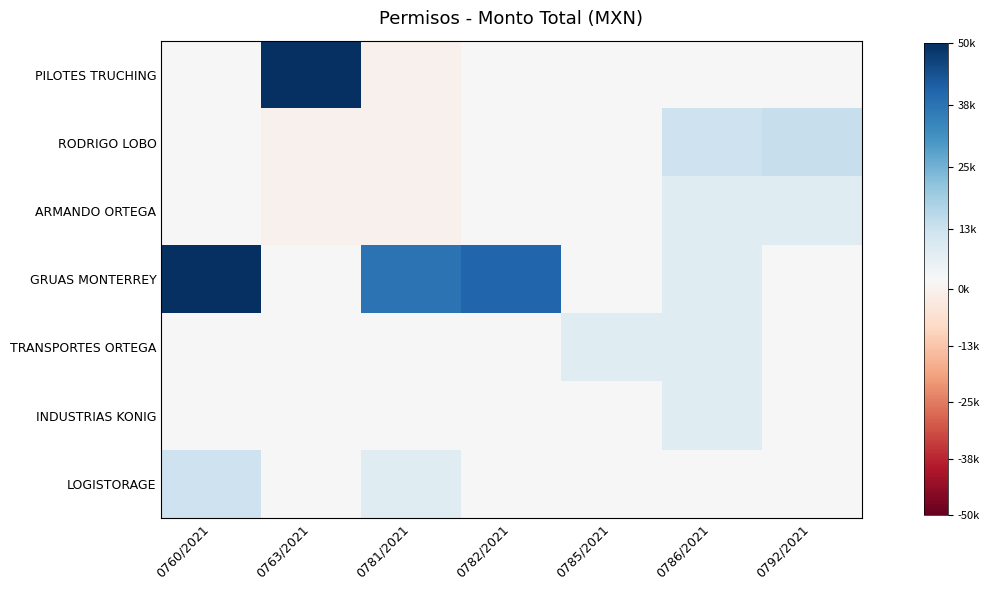

Which series has the largest total across all categories?

GRUAS MONTERREY